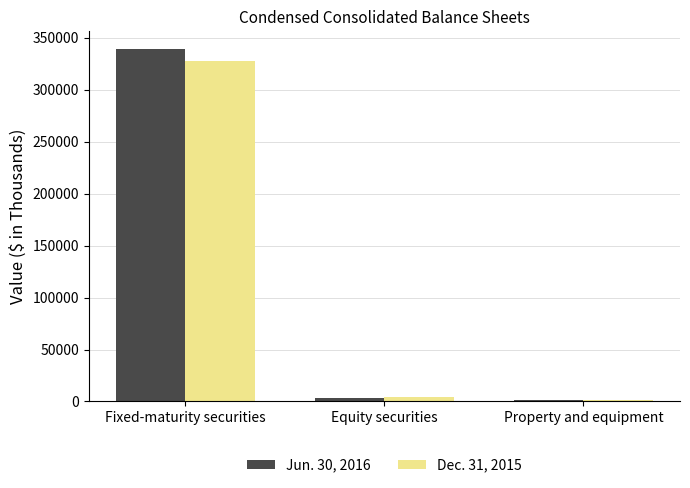

At which label is Jun. 30, 2016 closest to 170208?

Equity securities